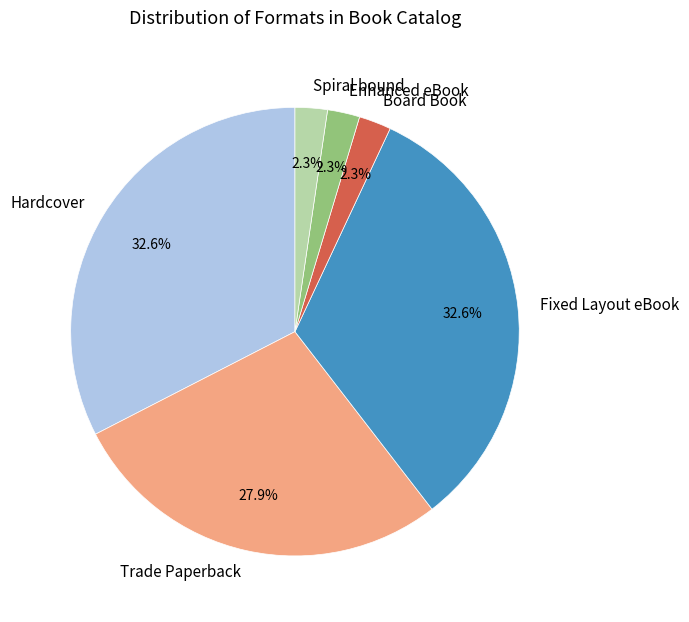

Between Trade Paperback and Enhanced eBook, which is larger?

Trade Paperback